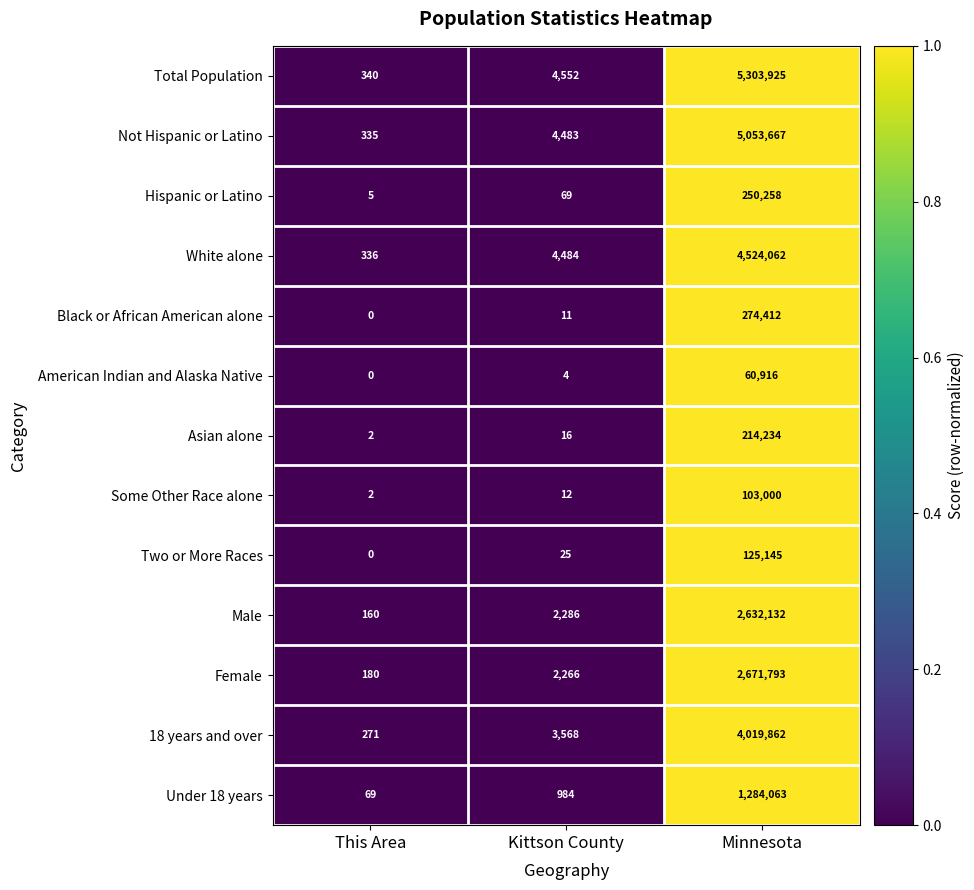

Is the value of Female at This Area greater than the value of Hispanic or Latino at This Area?

Yes